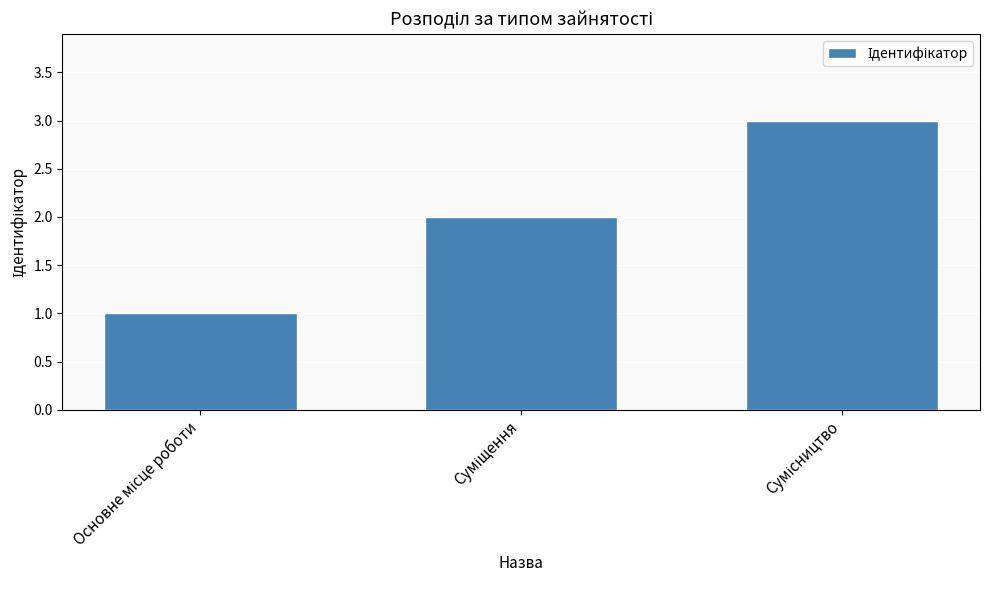

What is the maximum value shown in the chart?

3